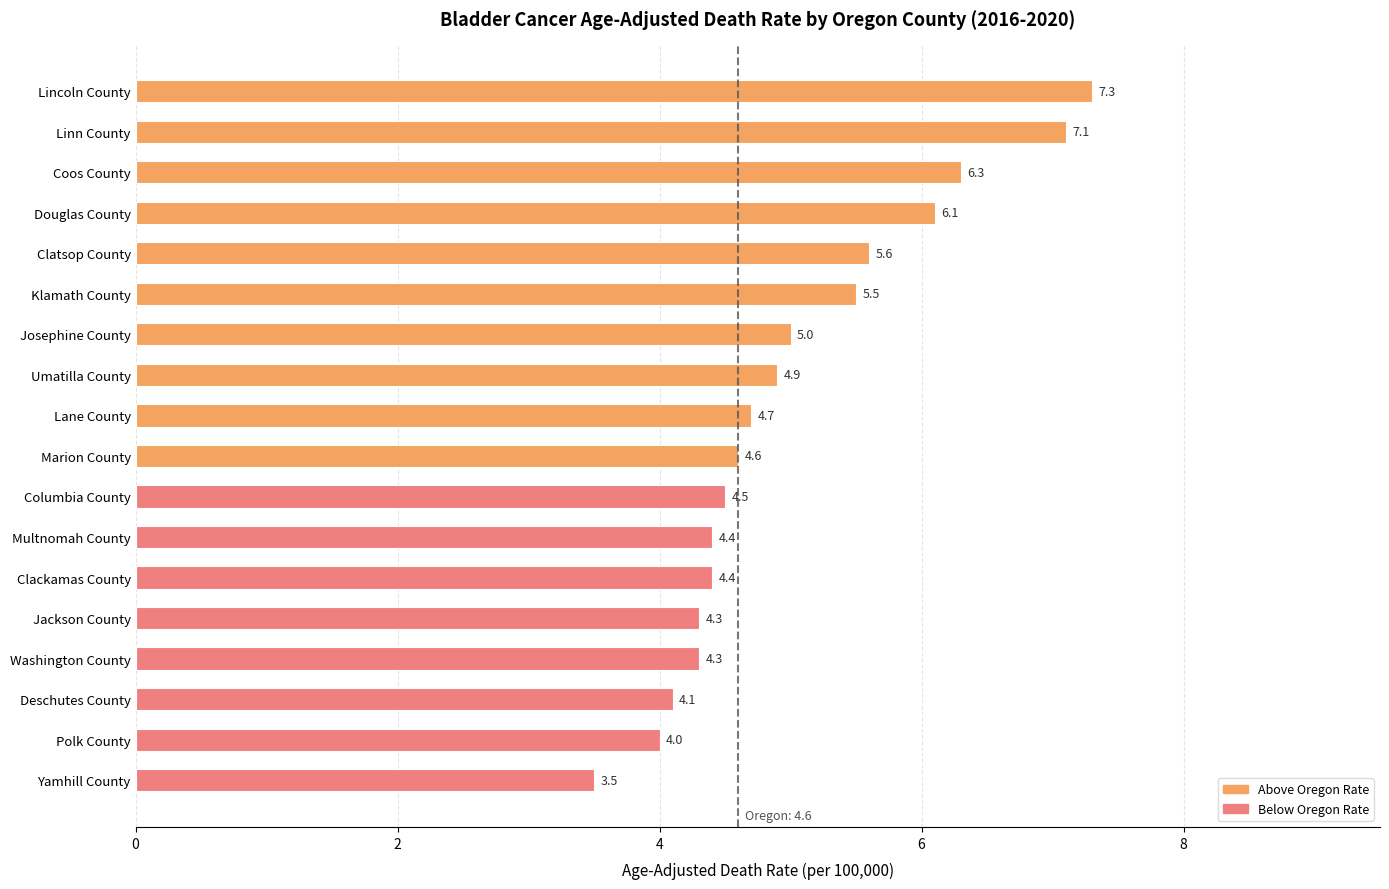

What is the smallest value displayed?

3.5